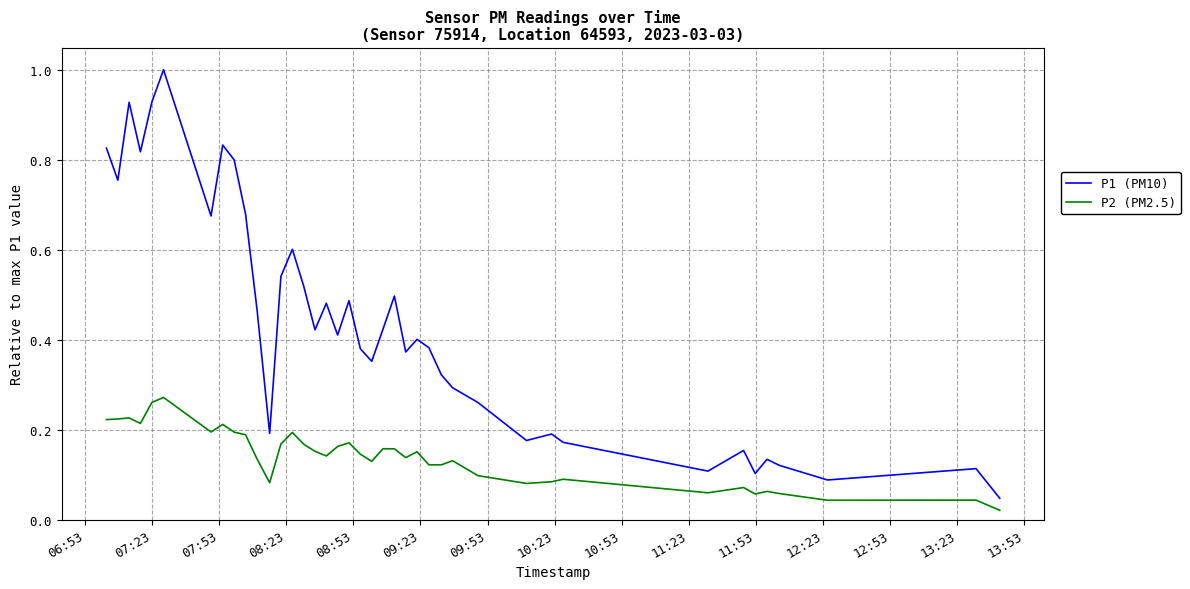

Which series has the largest total across all categories?

P1 (PM10)